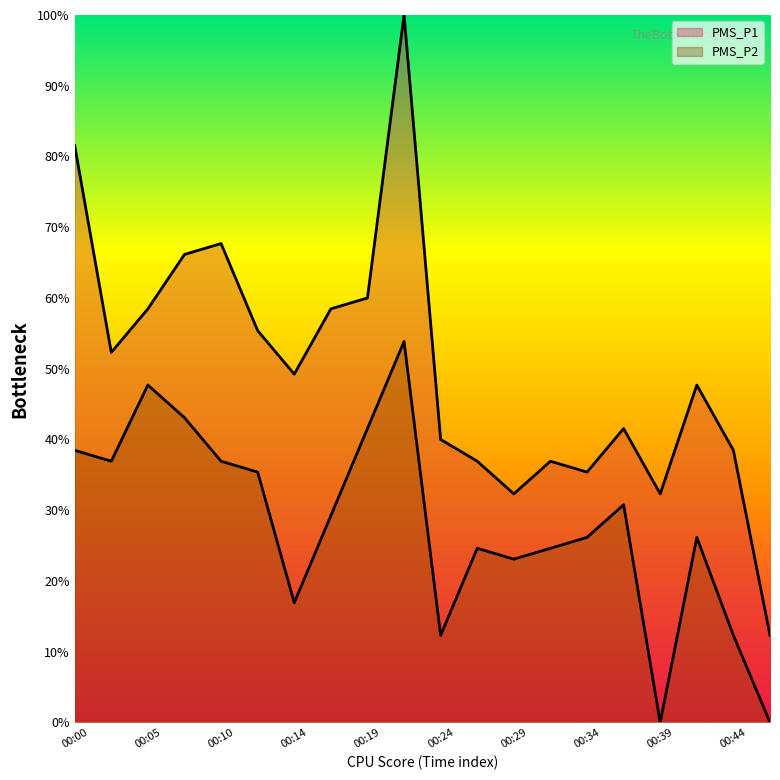

What are all the series names shown in the legend?

PMS_P1, PMS_P2